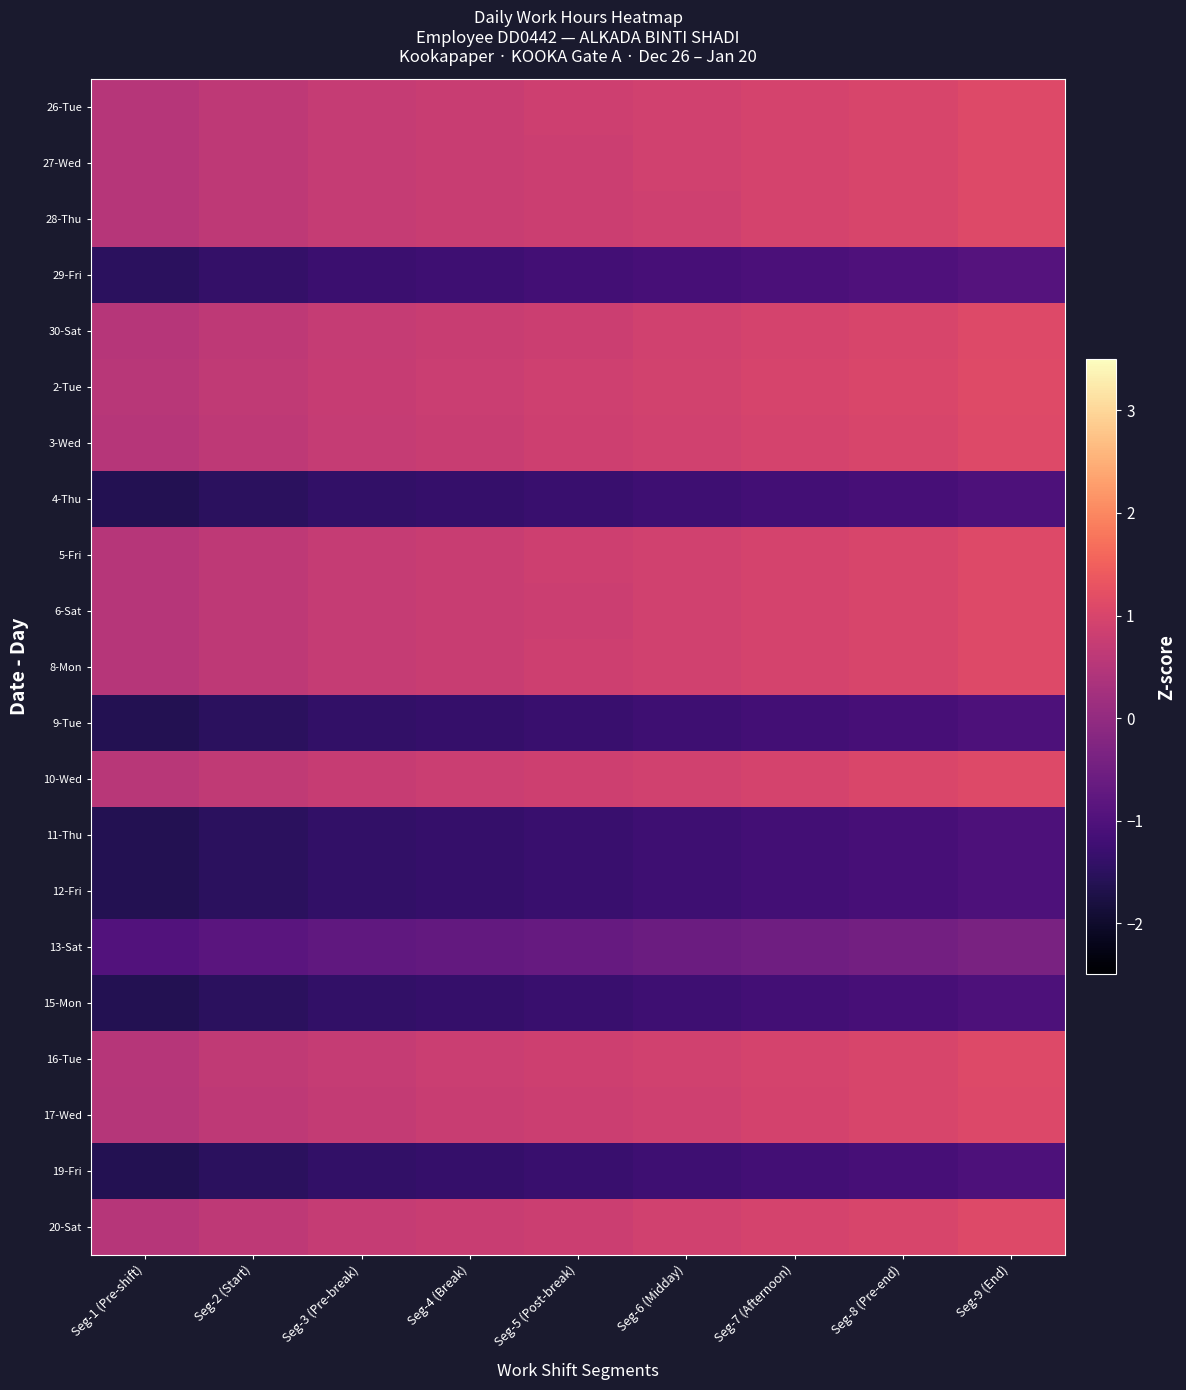

List the series in order of their peak value, lowest first.

4-Thu, 9-Tue, 11-Thu, 12-Fri, 15-Mon, 19-Fri, 29-Fri, 13-Sat, 17-Wed, 28-Thu, 27-Wed, 20-Sat, 30-Sat, 6-Sat, 3-Wed, 5-Fri, 8-Mon, 26-Tue, 16-Tue, 10-Wed, 2-Tue